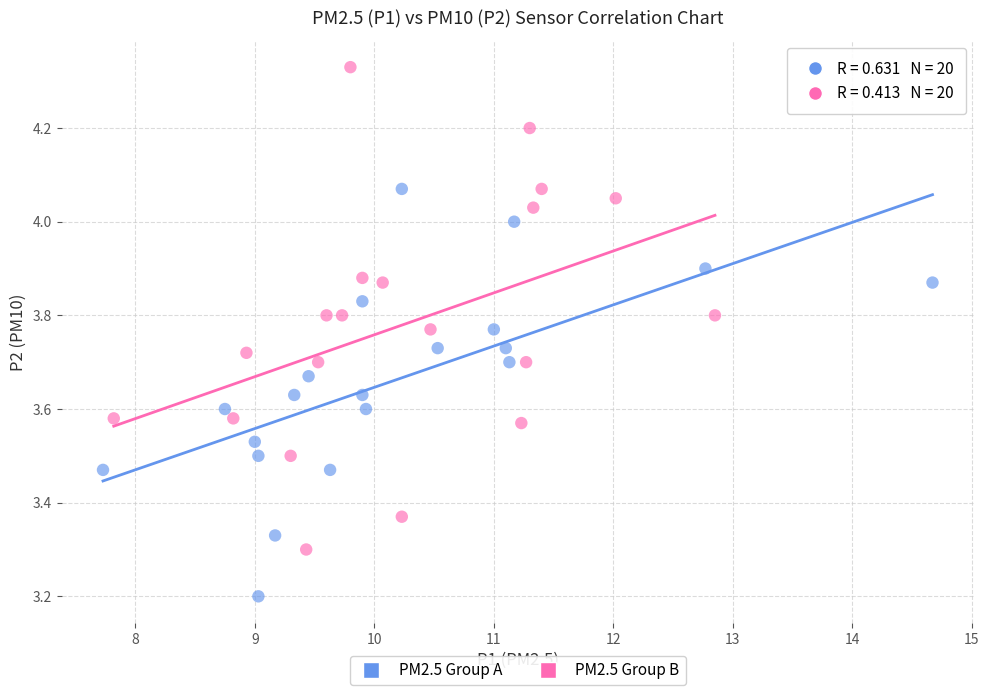

Which series reaches the minimum Y coordinate?

PM2.5 Group A